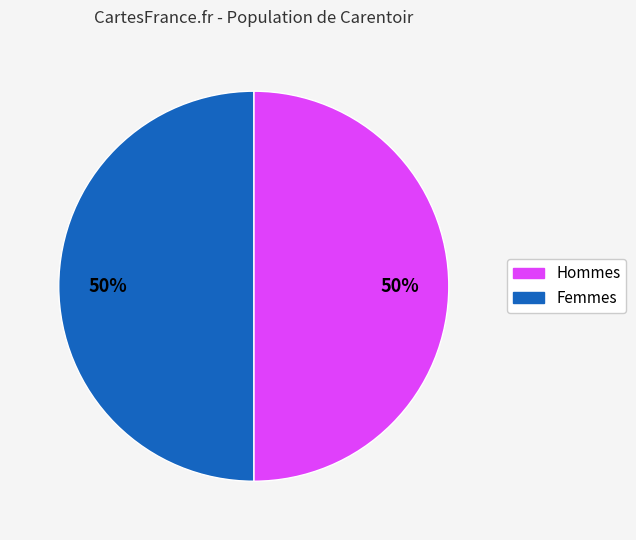

True or false: Femmes accounts for 40% of the total.

False